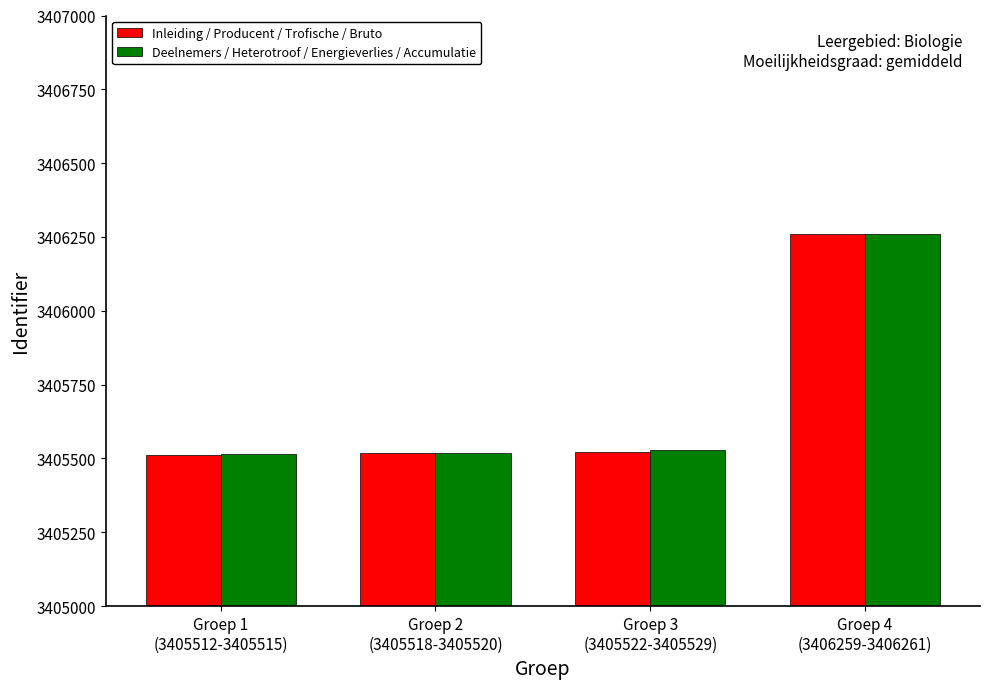

At how many categories does at least one series exceed 3406129?

1